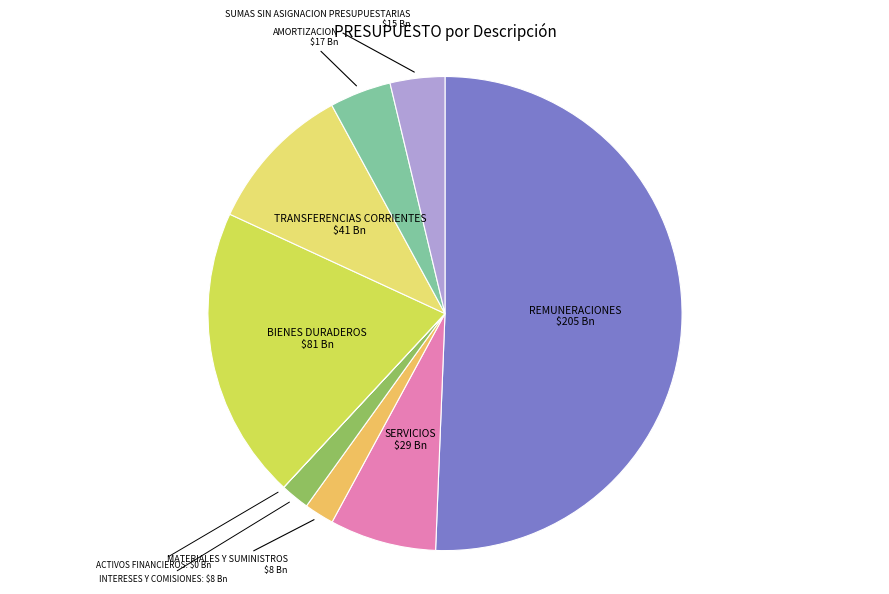

Is INTERESES Y COMISIONES the majority of the pie?

No